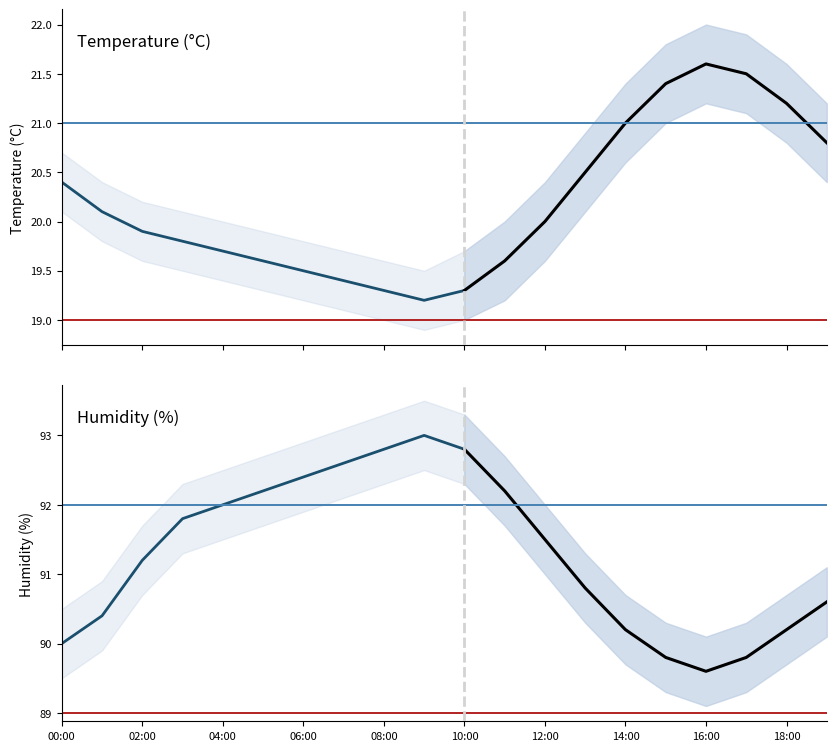

True or false: humidity has a value of 156.0 at 08:00.

False